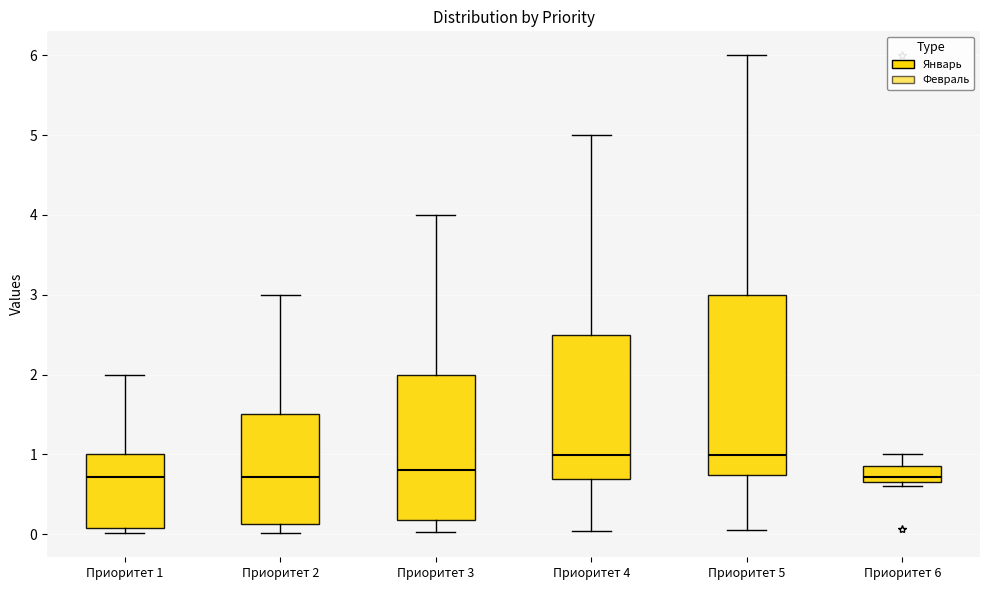

Reading left to right, read every box against the y-axis: the position of its median line, the range the box covers, and the ends of its whiskers. The values are not printed on the chart, so give them approximately, as read against the axis.

Приоритет 1: median 0.7, box 0.1 to 1.0, whiskers 0.0 to 2.0
Приоритет 2: median 0.7, box 0.1 to 1.5, whiskers 0.0 to 3.0
Приоритет 3: median 0.8, box 0.2 to 2.0, whiskers 0.0 to 4.0
Приоритет 4: median 1.0, box 0.7 to 2.5, whiskers 0.0 to 5.0
Приоритет 5: median 1.0, box 0.7 to 3.0, whiskers 0.1 to 6.0
Приоритет 6: median 0.7 (just above the box's lower edge), box 0.7 to 0.9, whiskers 0.6 to 1.0